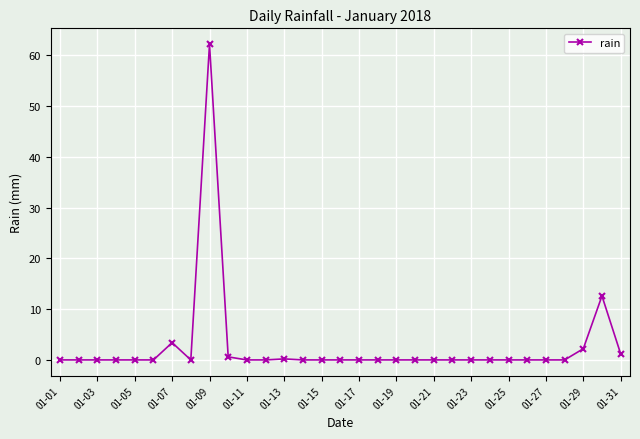

What is the average value?

2.7